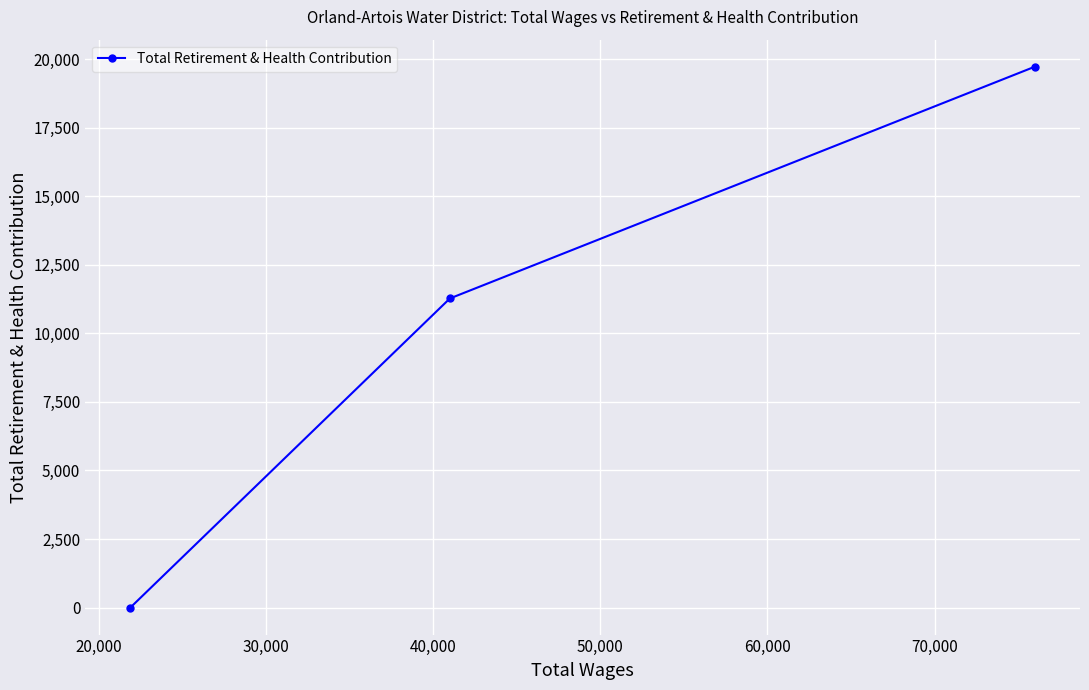

What is the sum of all values?

30990